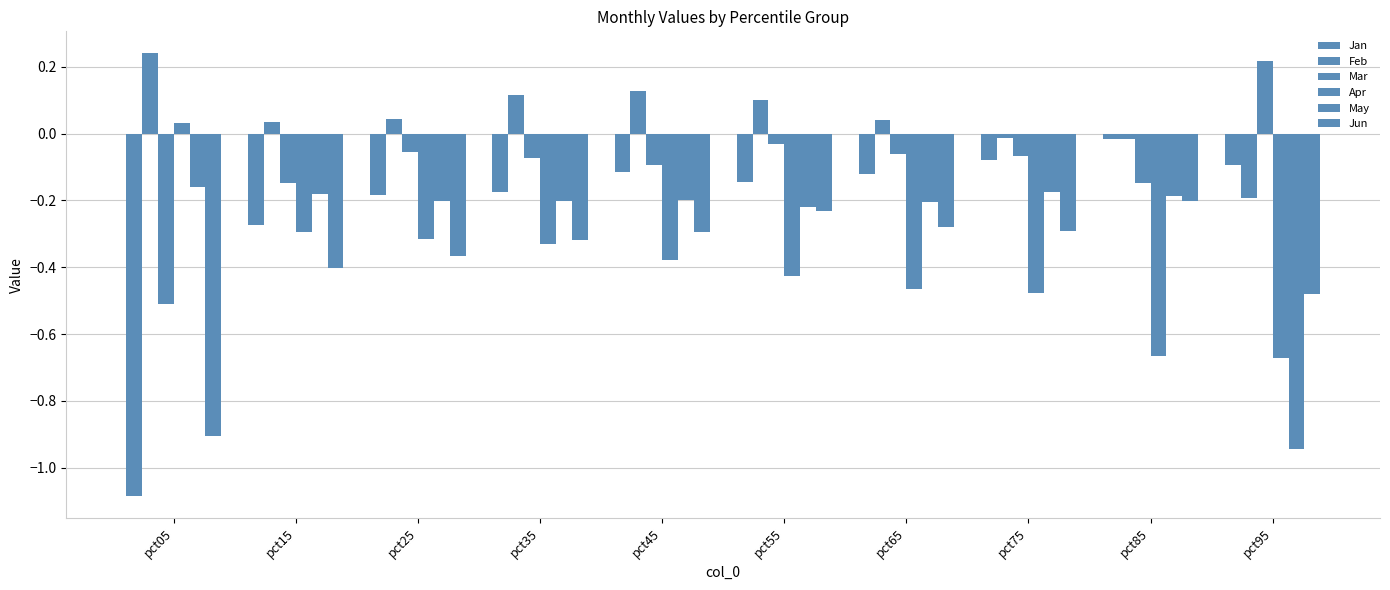

Reading right to left, list all the values displayed in this chart.

Jan: -0.1	-0.0	-0.1	-0.1	-0.1	-0.1	-0.2	-0.2	-0.3	-1.1
Feb: -0.2	-0.0	-0.0	0.0	0.1	0.1	0.1	0.0	0.0	0.2
Mar: 0.2	-0.1	-0.1	-0.1	-0.0	-0.1	-0.1	-0.1	-0.1	-0.5
Apr: -0.7	-0.7	-0.5	-0.5	-0.4	-0.4	-0.3	-0.3	-0.3	0.0
May: -0.9	-0.2	-0.2	-0.2	-0.2	-0.2	-0.2	-0.2	-0.2	-0.2
Jun: -0.5	-0.2	-0.3	-0.3	-0.2	-0.3	-0.3	-0.4	-0.4	-0.9